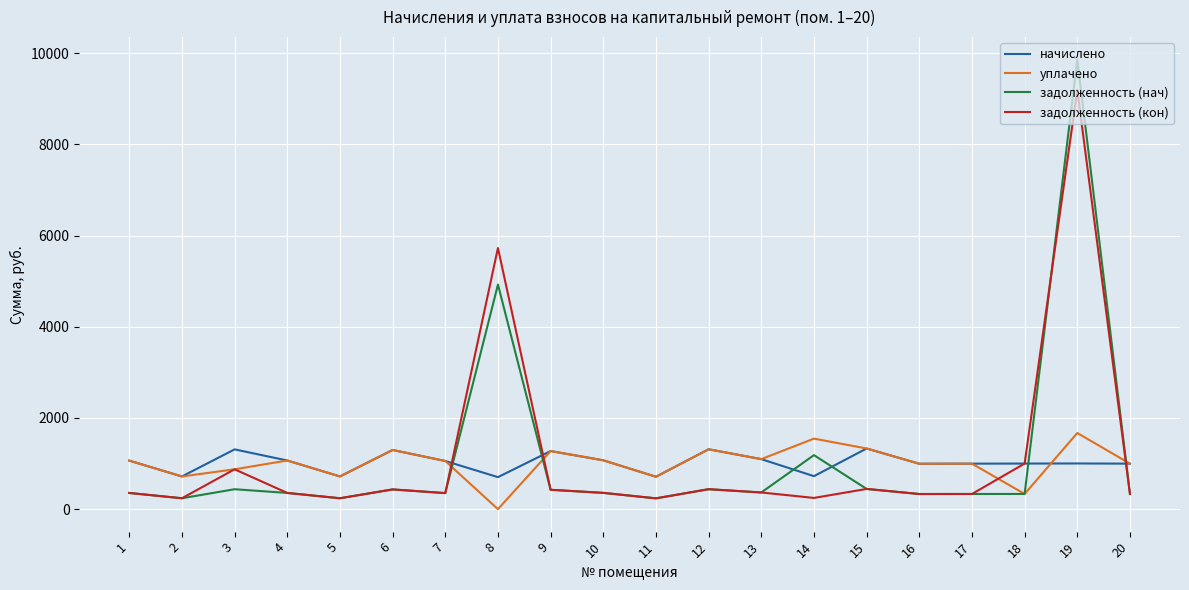

Read the уплачено value at 1.

1064.9